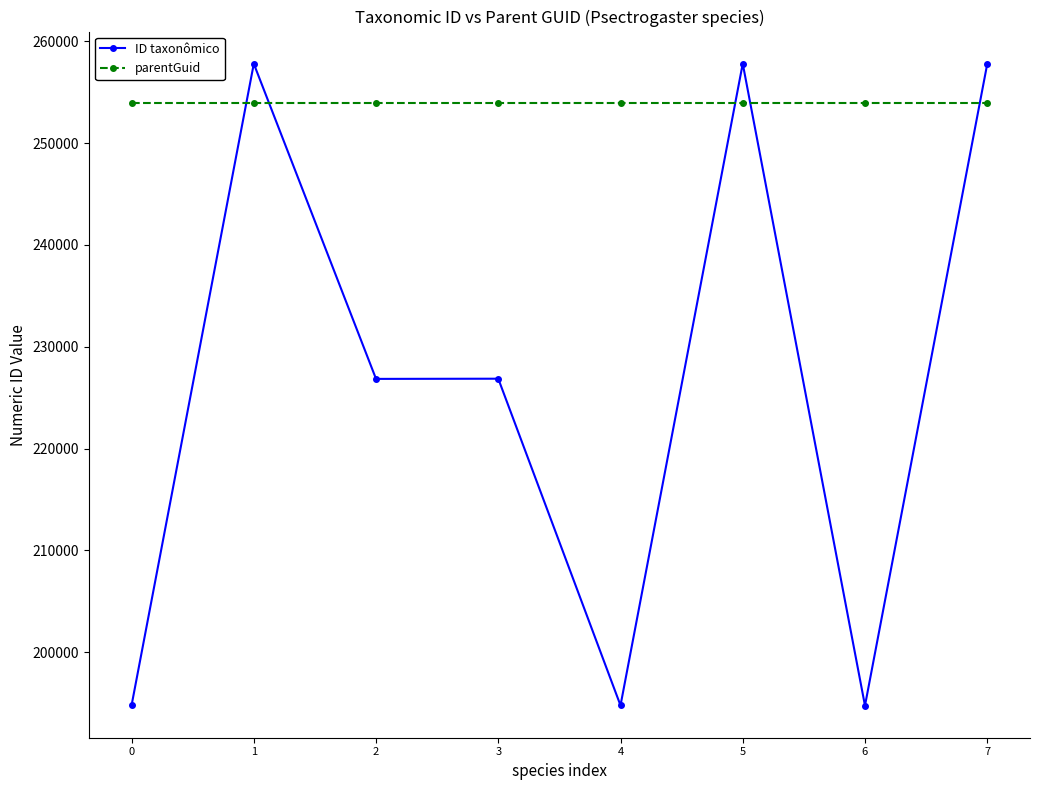

Where does the ID taxonômico series first go above 226866?

1